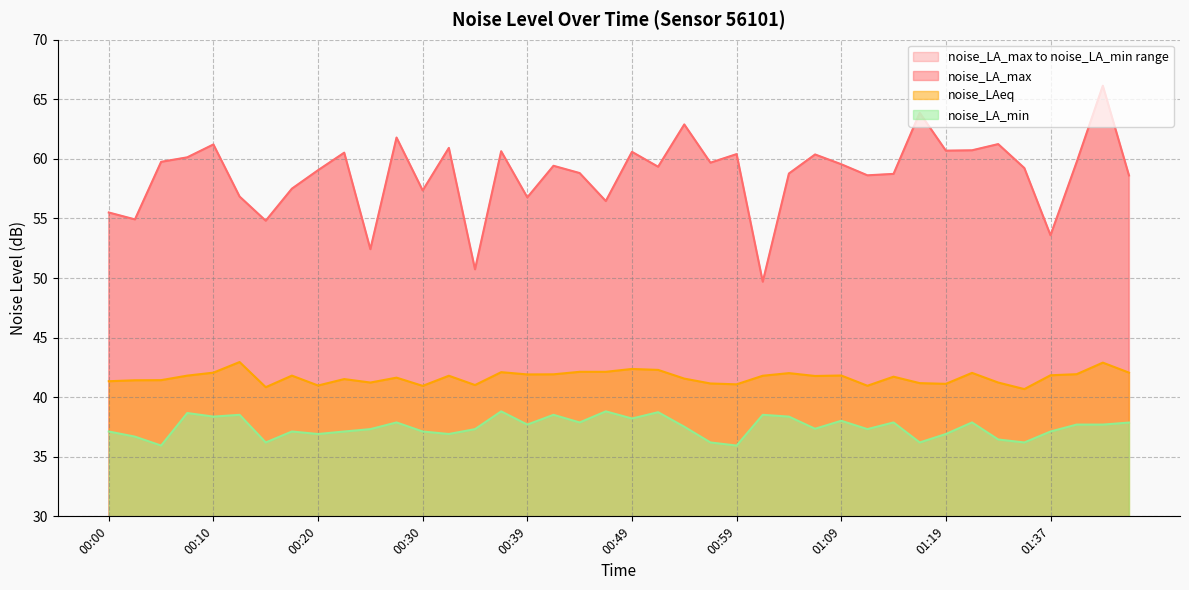

The value of noise_LA_min at 01:04 is 38.4. True or false?

True